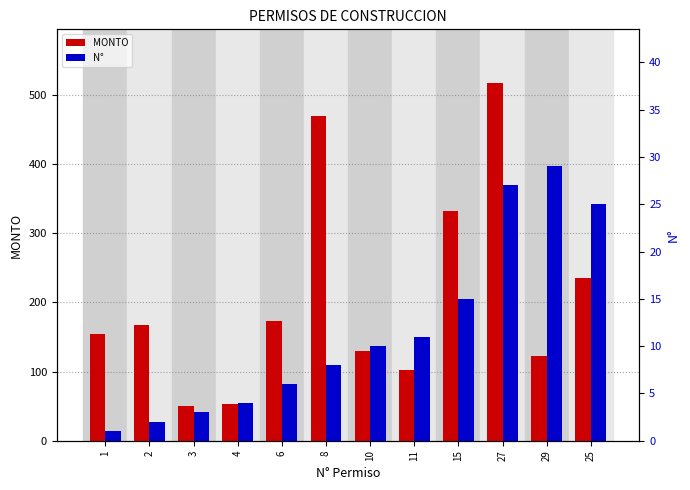

The MONTO series shows 361.8 at 25. True or false?

False